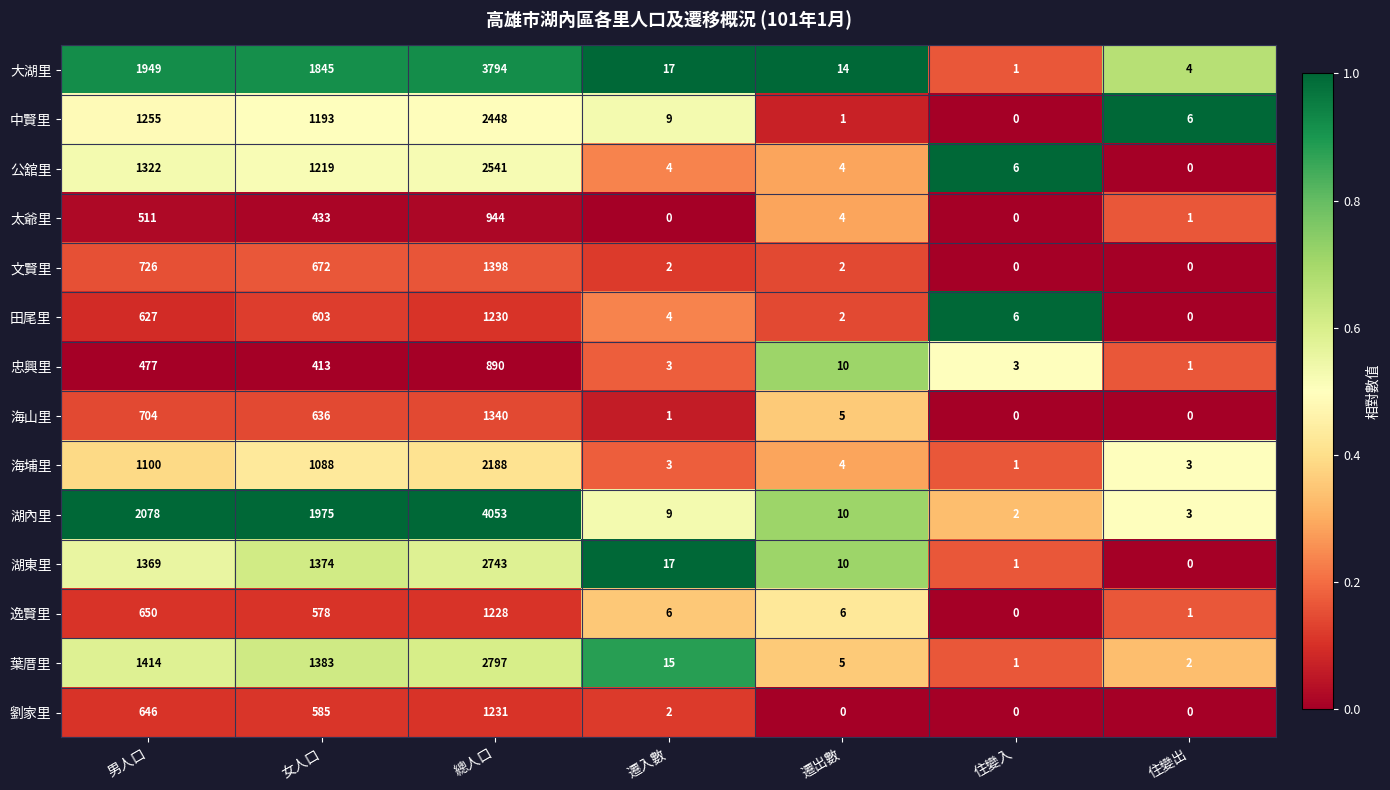

Rank the series by their maximum value, from highest to lowest.

湖內里, 大湖里, 葉厝里, 湖東里, 公舘里, 中賢里, 海埔里, 文賢里, 海山里, 劉家里, 田尾里, 逸賢里, 太爺里, 忠興里